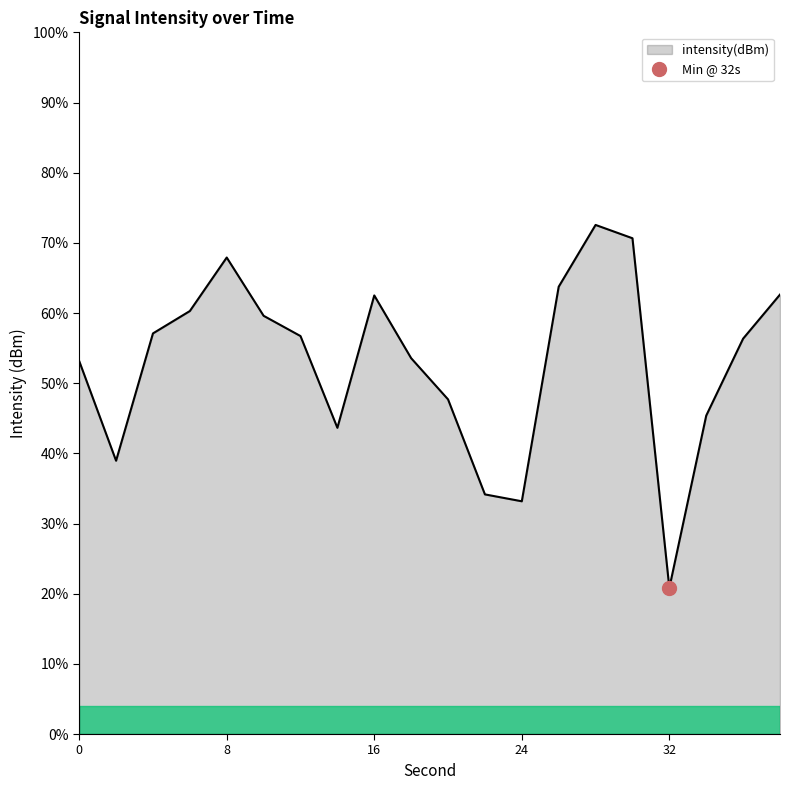

What is the ratio of the value at 22 to the value at 32?

1.6